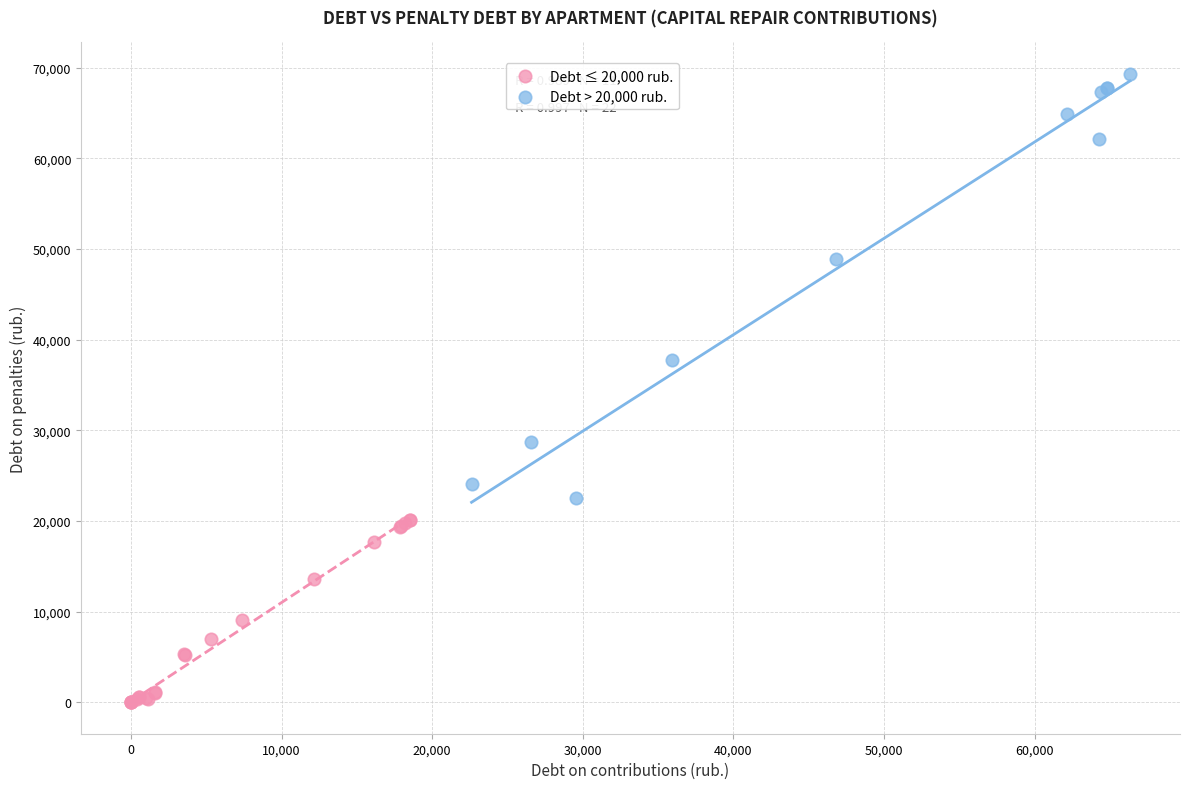

Which series reaches the maximum Y coordinate?

Debt > 20,000 rub.